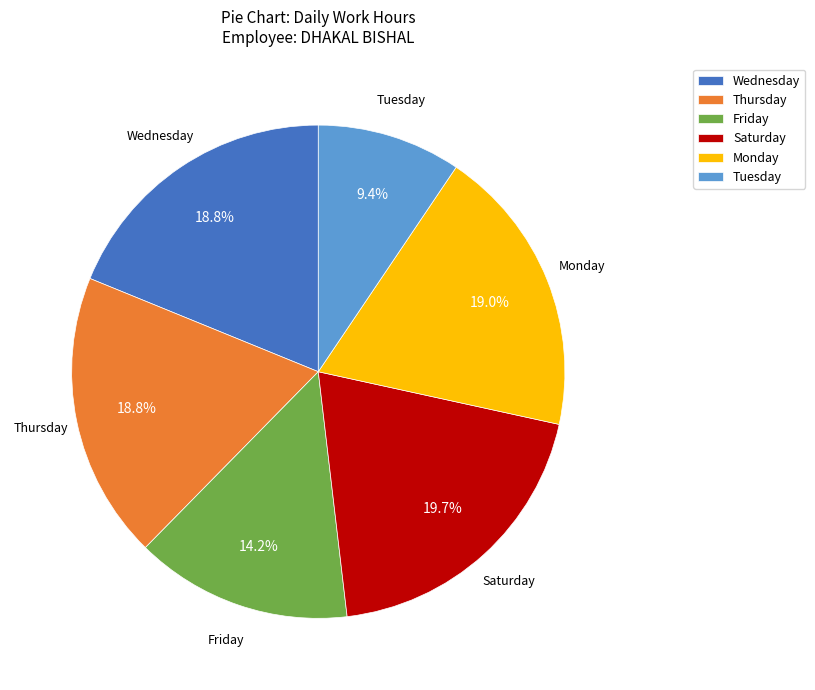

What is the ratio of the value at Saturday to the value at Wednesday?

1.0